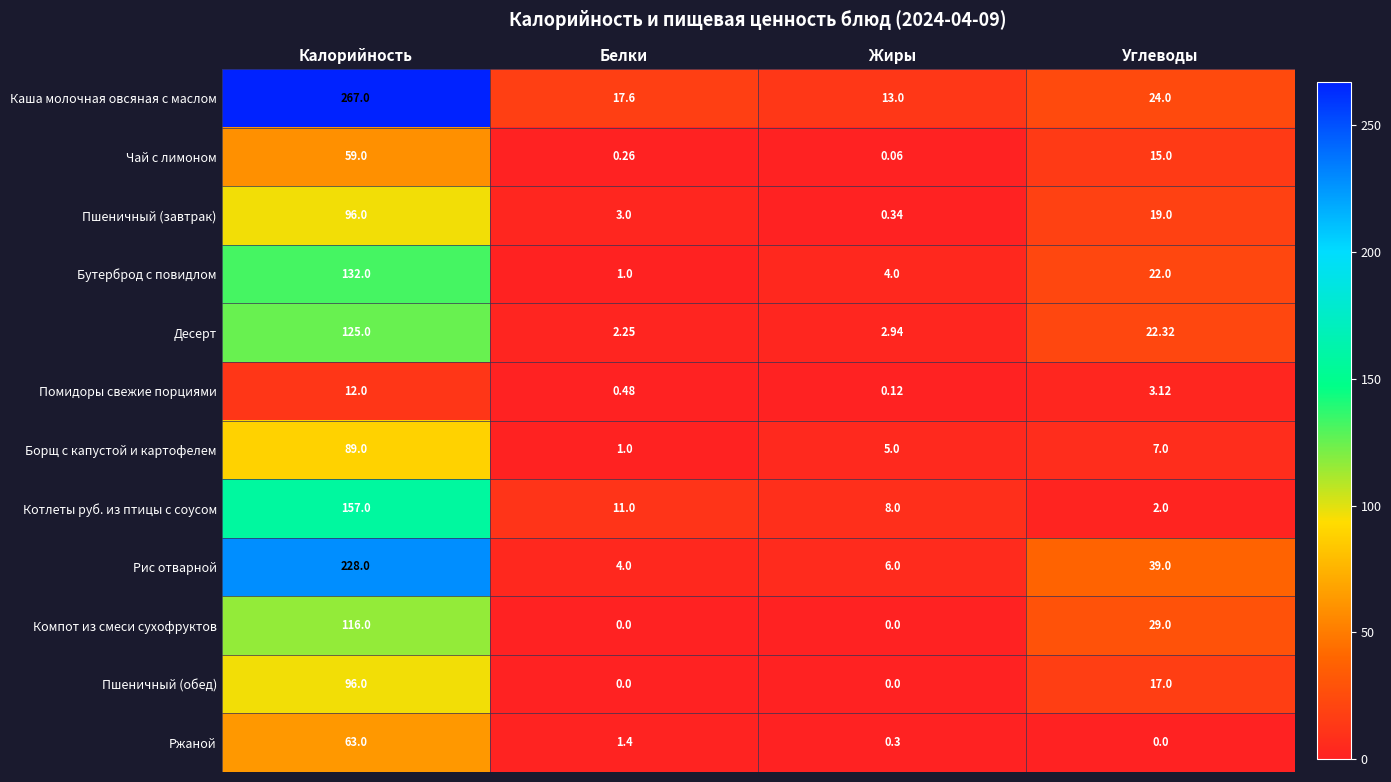

Which series has the largest total across all categories?

Каша молочная овсяная с маслом